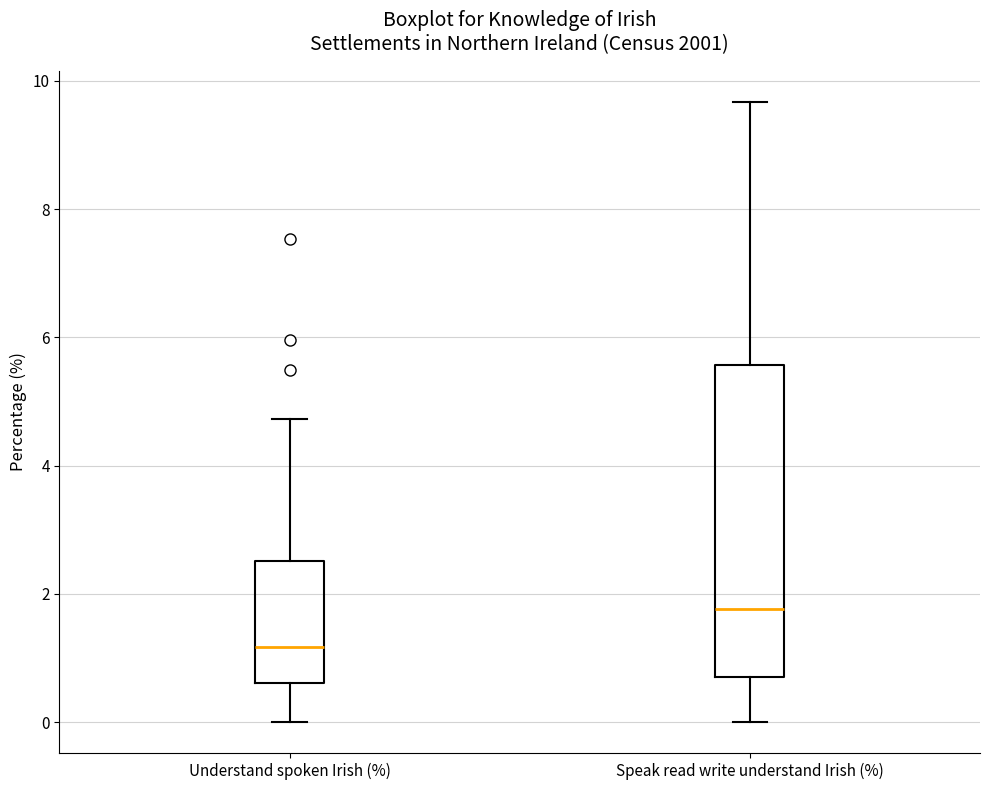

Which box is the tallest, from its lower edge to its upper edge?

Speak read write understand Irish (%)